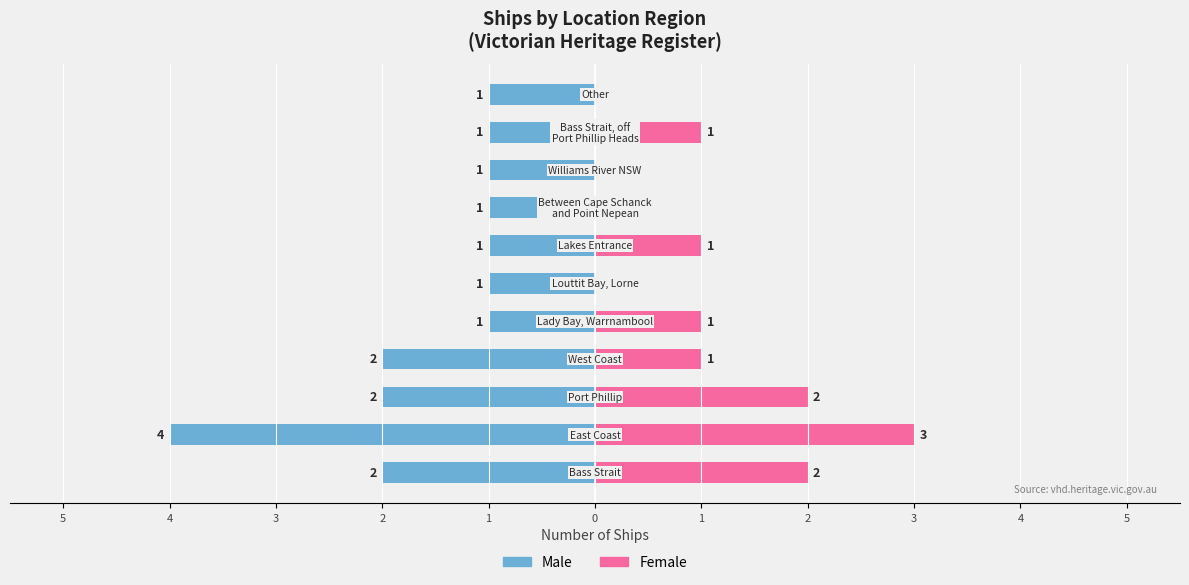

Reading right to left, extract all data points from this chart.

Male: -1	-1	-1	-1	-1	-1	-1	-2	-2	-4	-2
Female: 0	1	0	0	1	0	1	1	2	3	2